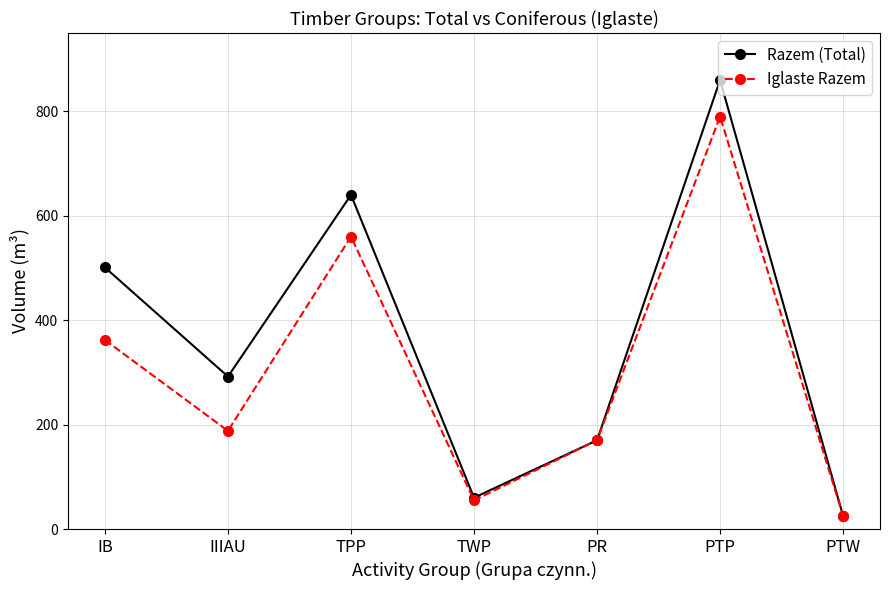

How many lines are shown in the chart?

2